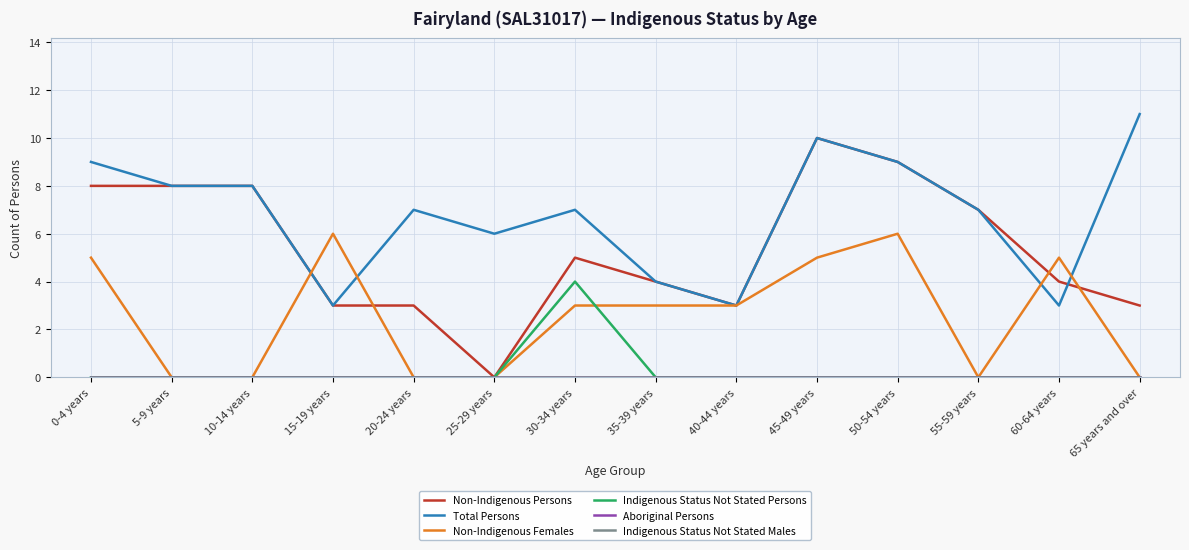

What is the label of the 1st point from the right?

65 years and over